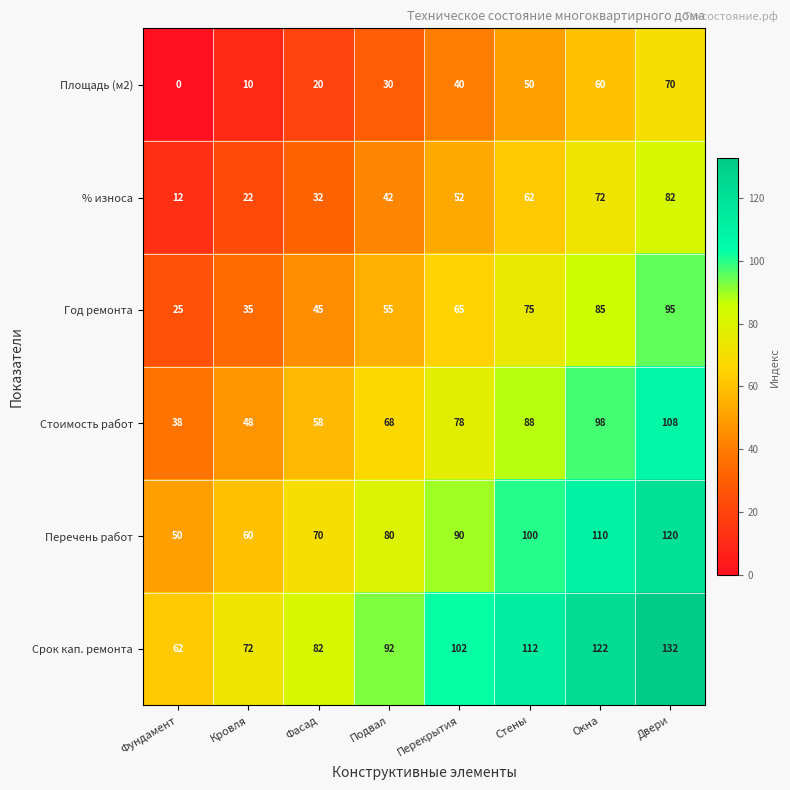

What is the average value of the Площадь (м2) series?

35